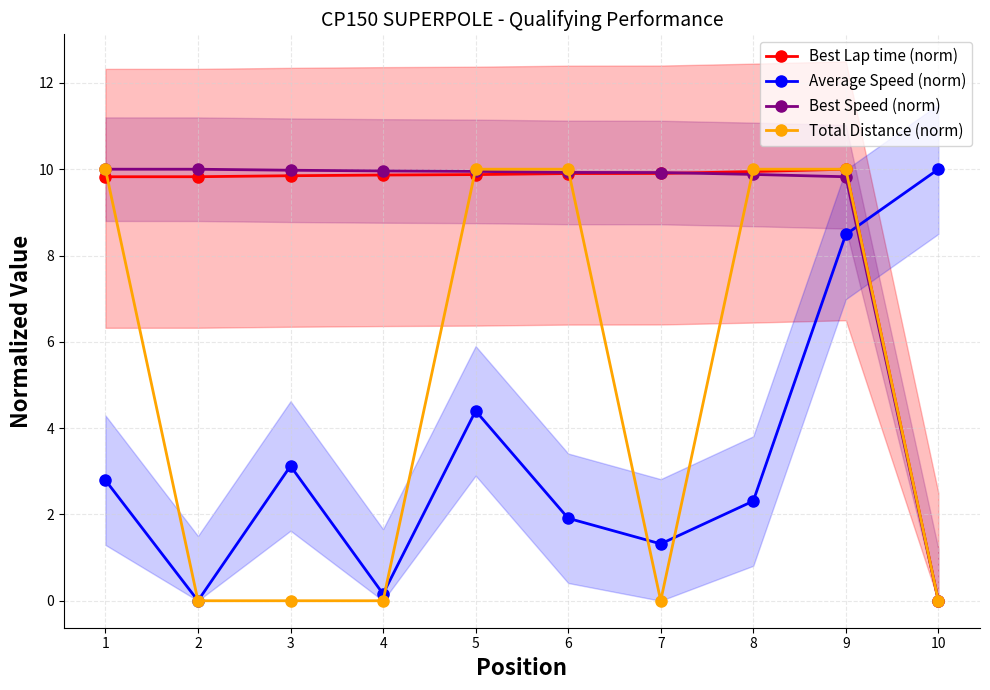

What is the approximate value of Best Speed (norm) at 9?

9.8